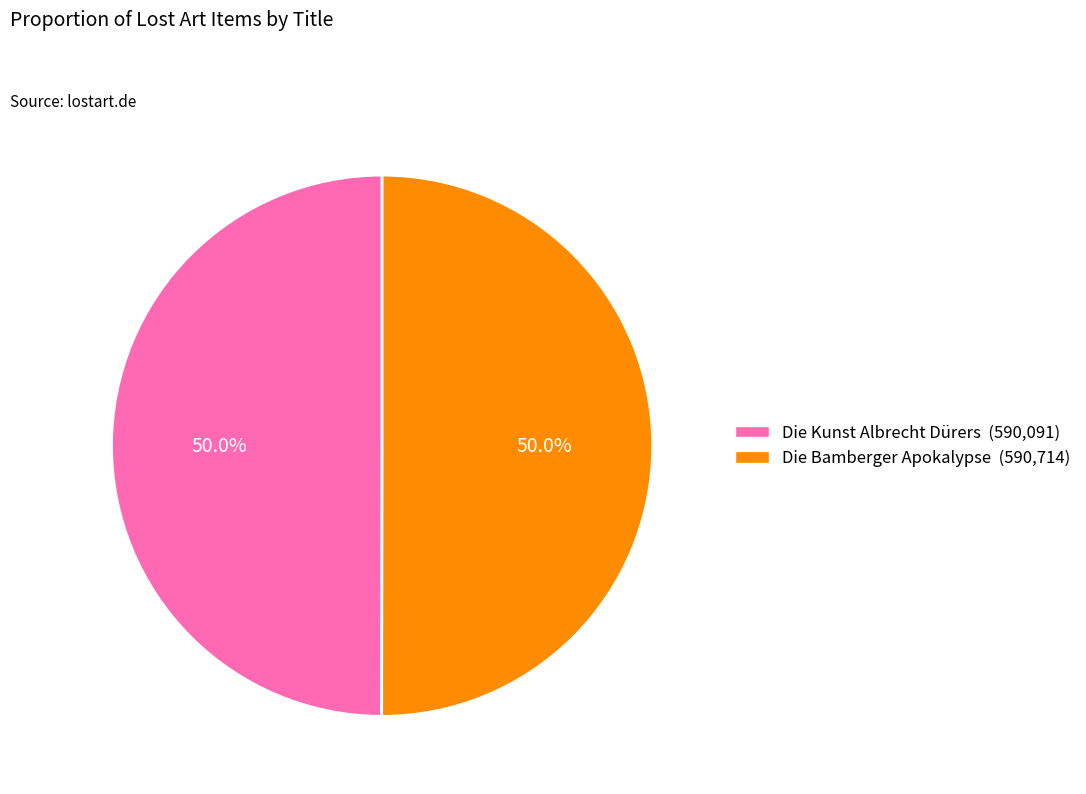

What percentage is the Die Bamberger Apokalypse slice, to the nearest percent?

50%